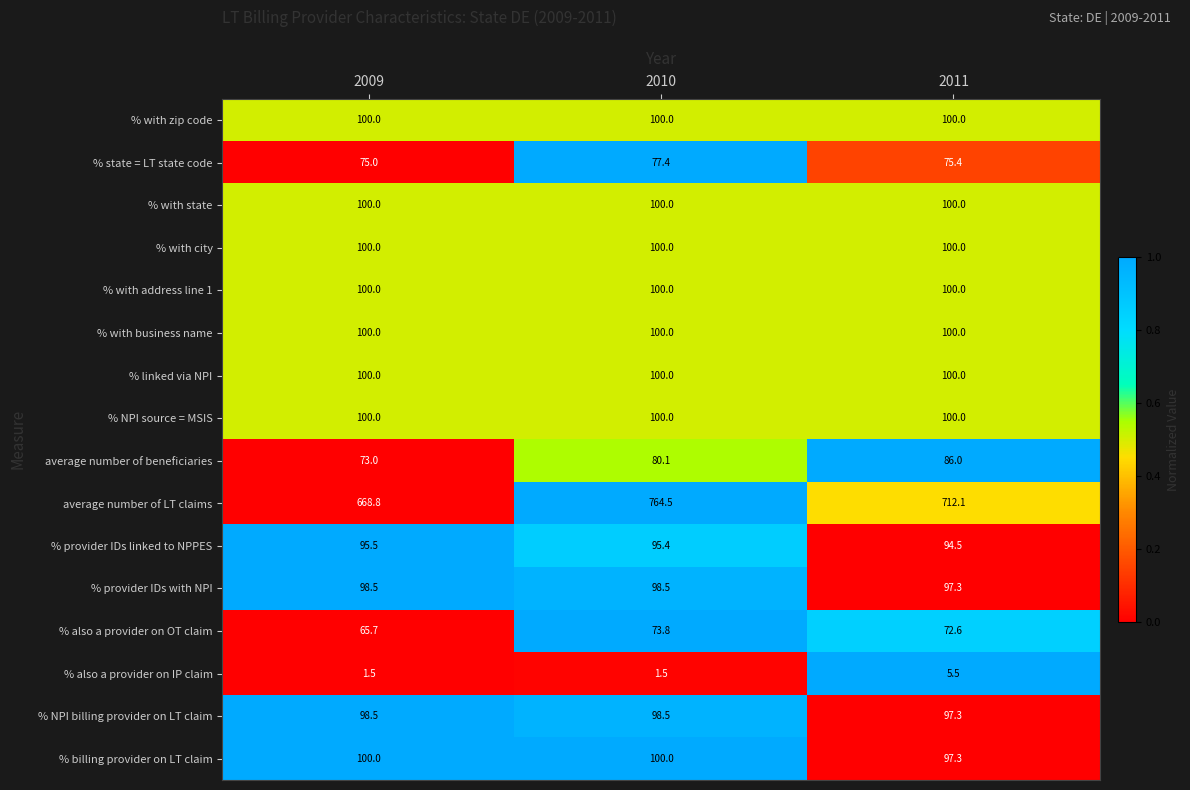

Which series has the largest total across all categories?

average number of LT claims